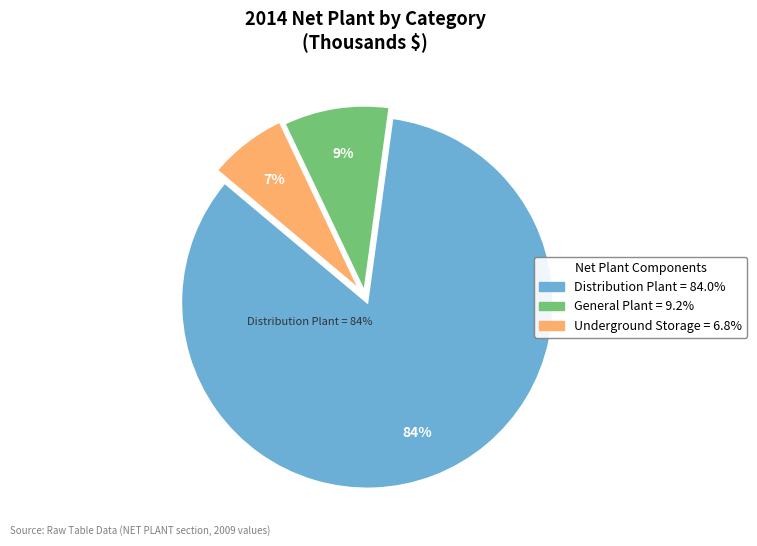

How many slices are in this pie chart?

3